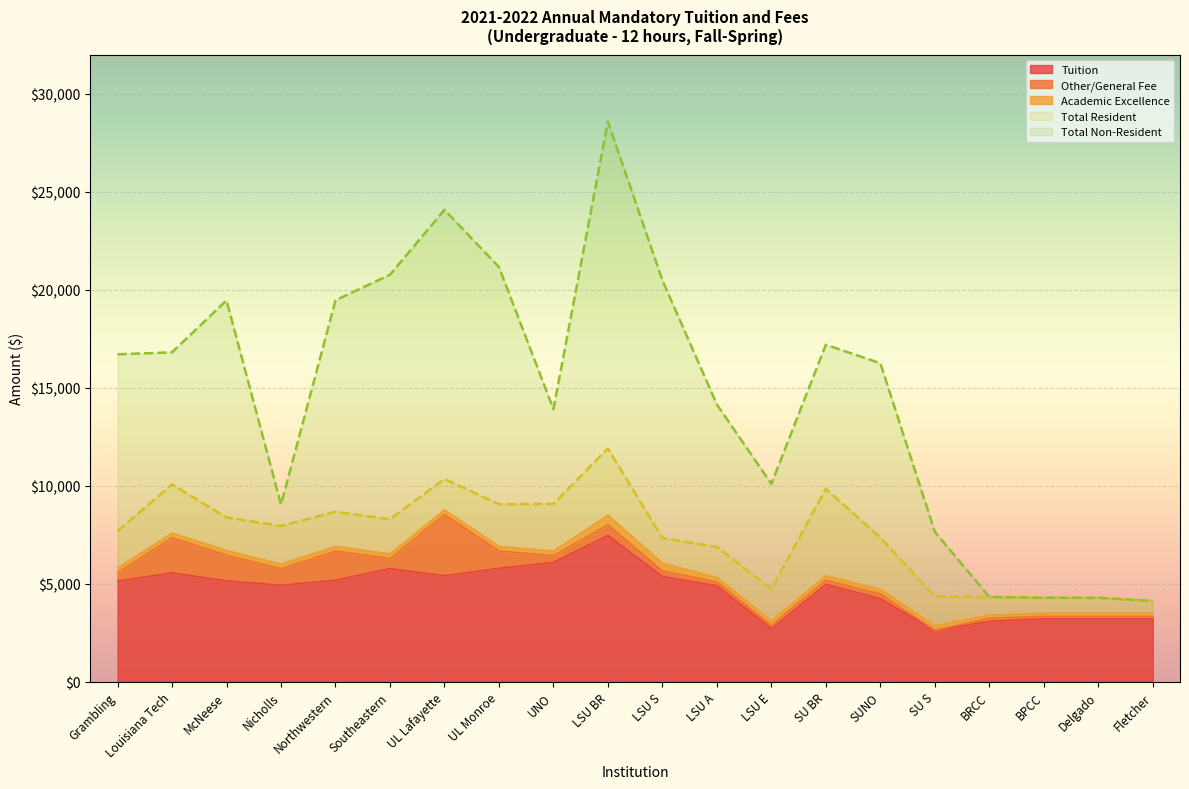

True or false: Total Non-Resident and Total Resident cross at least once.

False